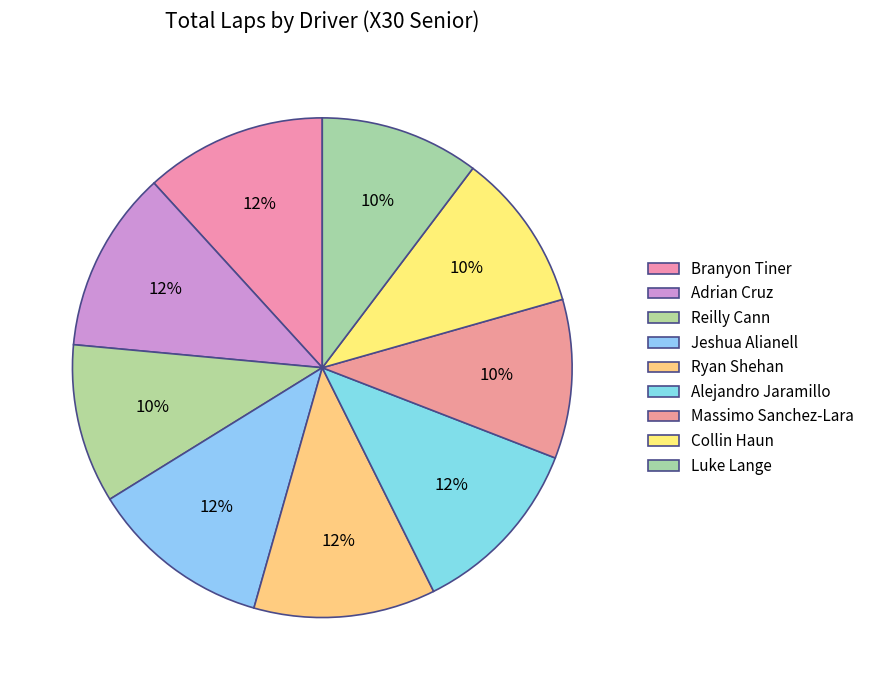

Count the number of slices in the pie.

9